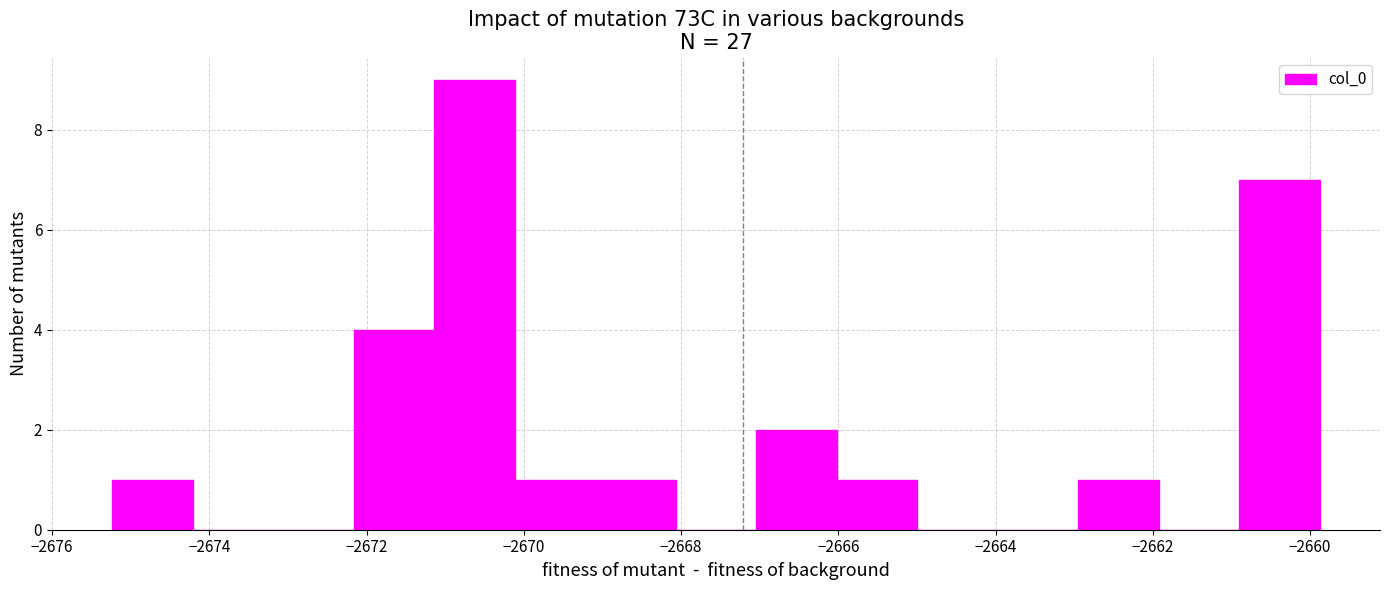

What is the height of the bar covering -2671.2 to -2670.2 on the x-axis? Neither the bar edges nor the heights are printed on the chart, so give them approximately, as read against the axes.

9